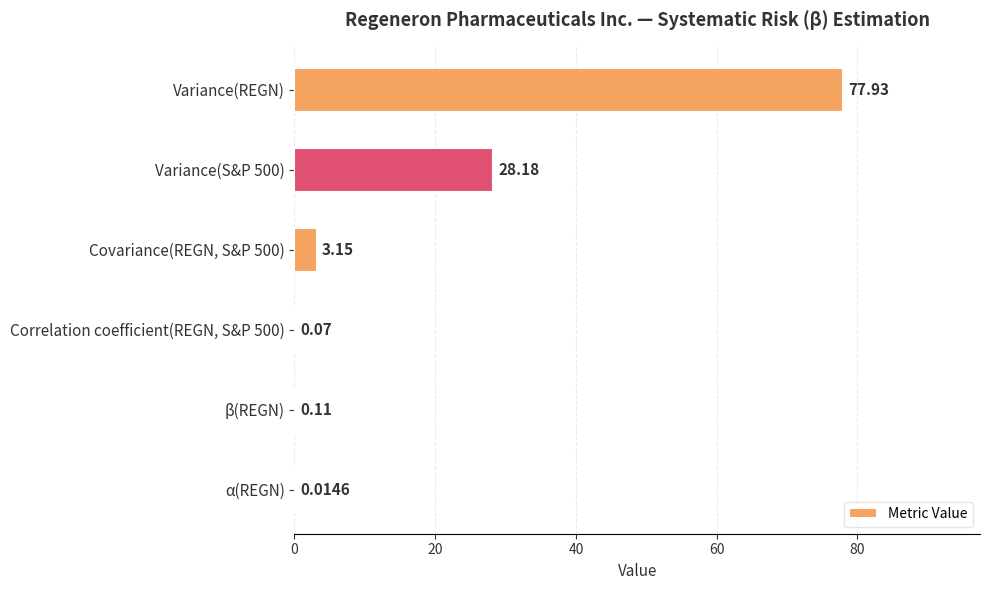

Are the bars grouped side by side (vs. stacked)?

No